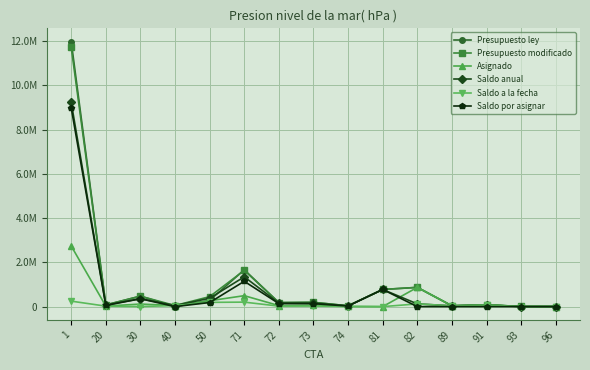

What is the difference between the highest and lowest values at 72?

158447.0